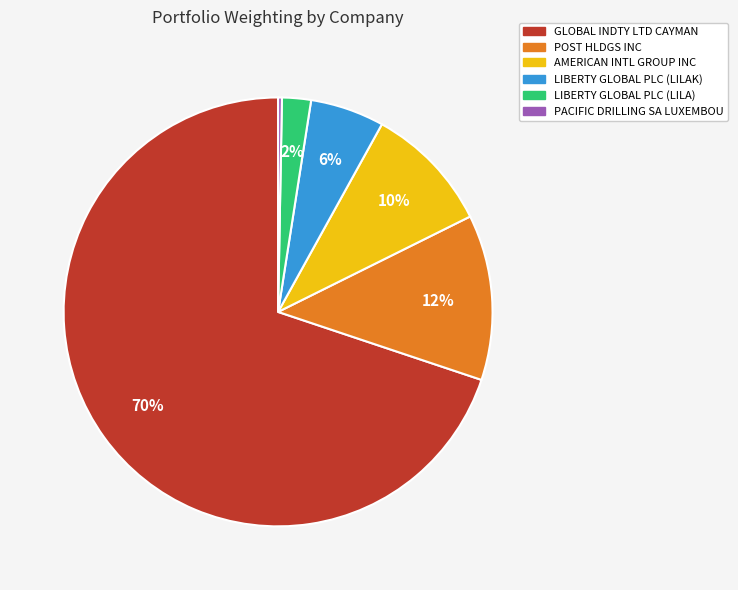

How many slices are in this pie chart?

6